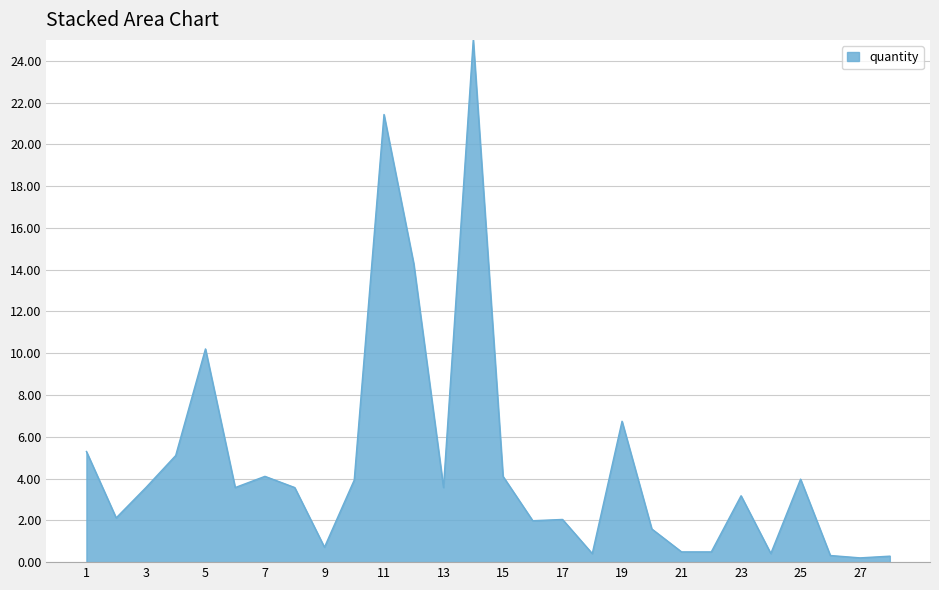

What is the difference between the maximum and minimum values?

24.8